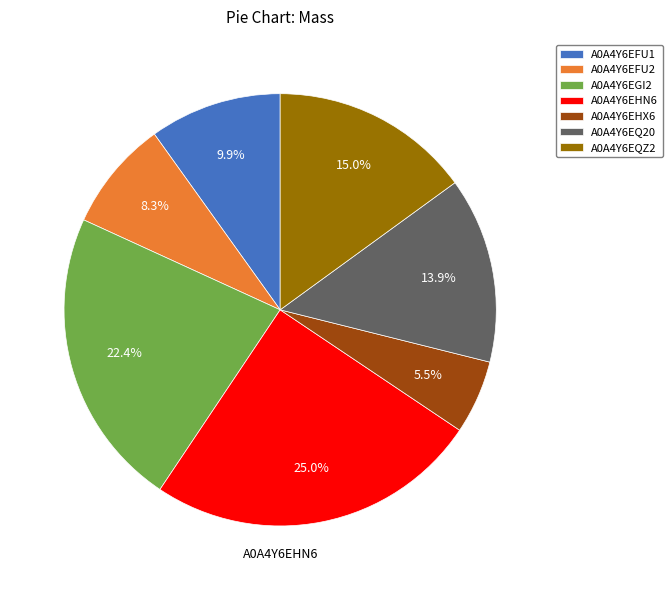

What is the ratio of the value at A0A4Y6EQ20 to the value at A0A4Y6EGI2?

0.6